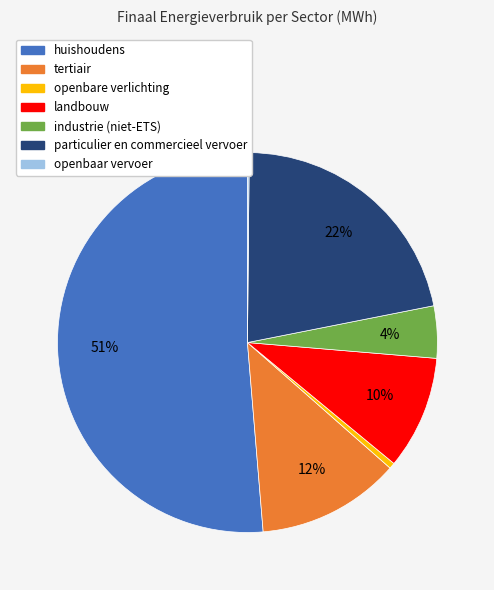

Combined, do tertiair and landbouw account for over 50%?

No